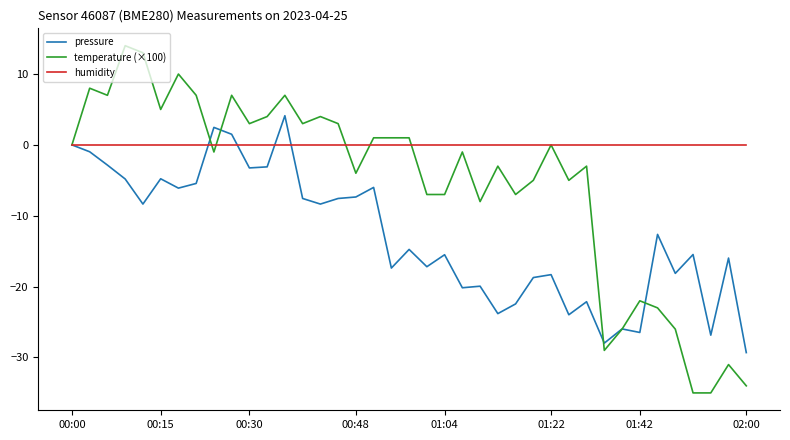

What is the greatest value displayed?

14.0